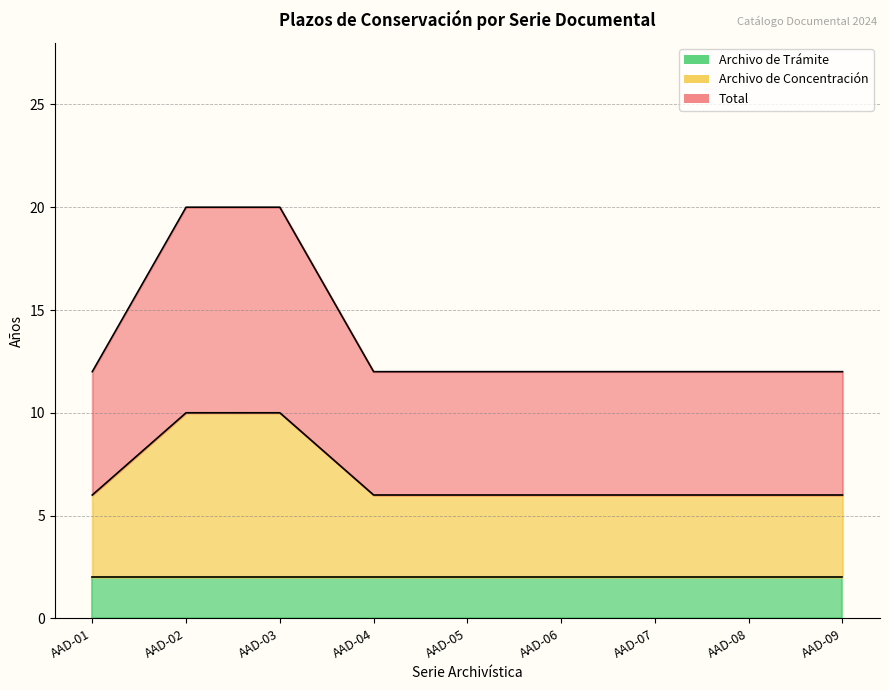

What is the sum of all Archivo de Concentración values?

62